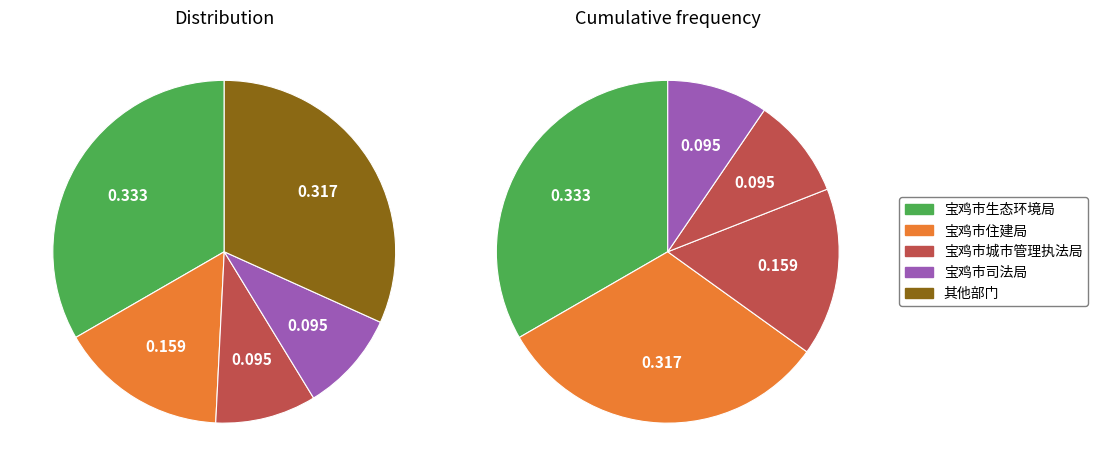

What is the largest slice in the pie chart?

宝鸡市生态环境局